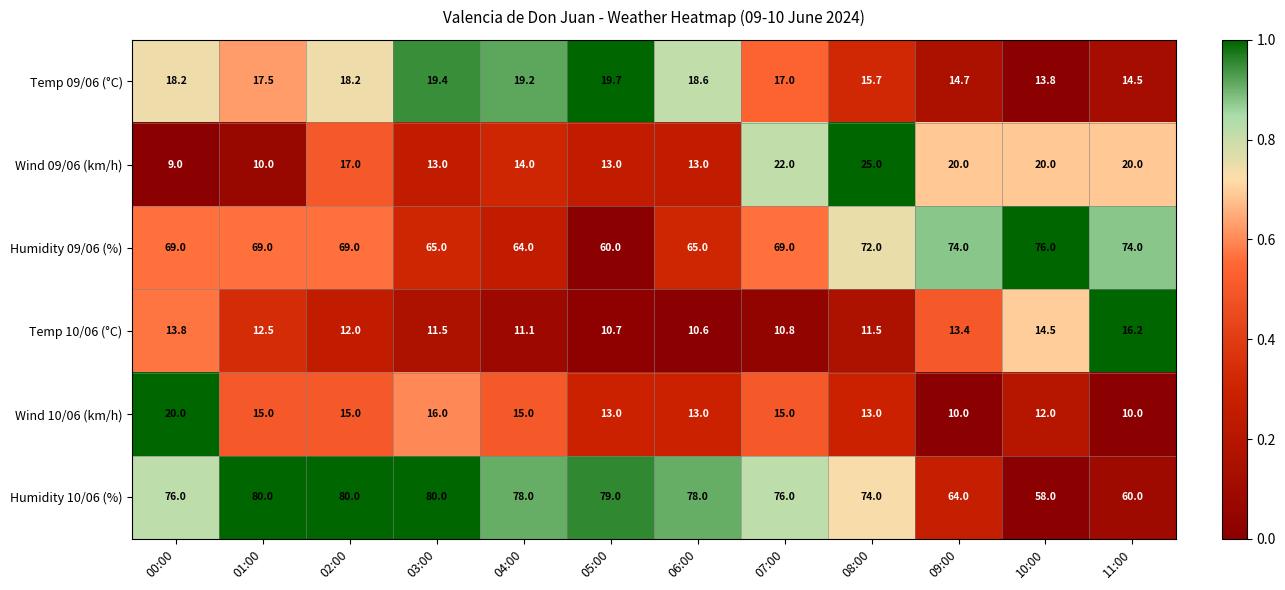

What is the difference between the Wind 09/06 (km/h) values at 05:00 and 01:00?

3.0